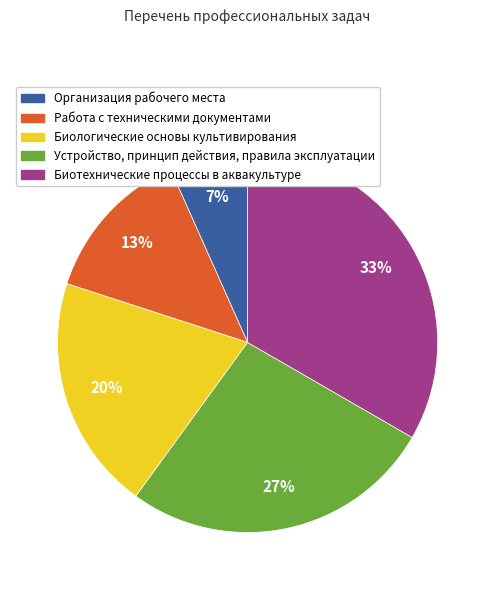

How many segments does this pie chart have?

5